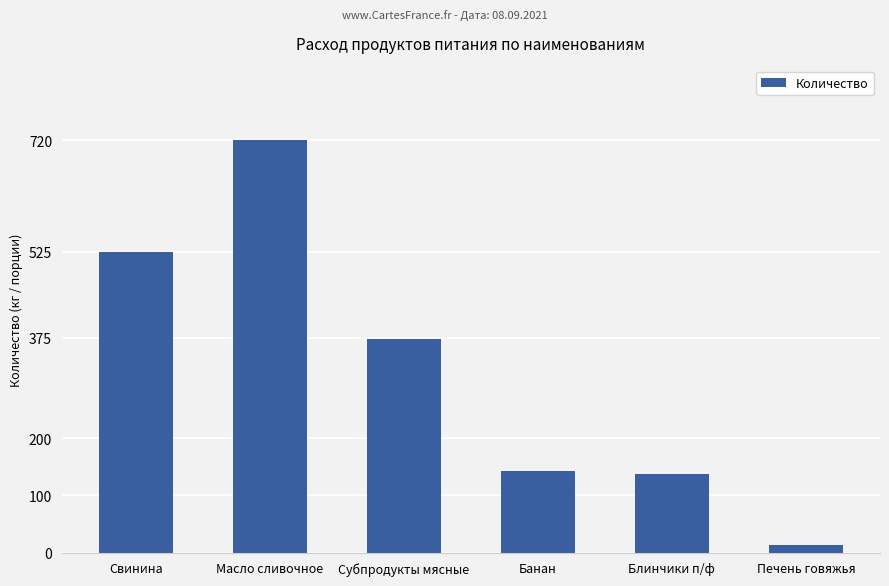

What is the label of the 6th bar from the left?

Печень говяжья